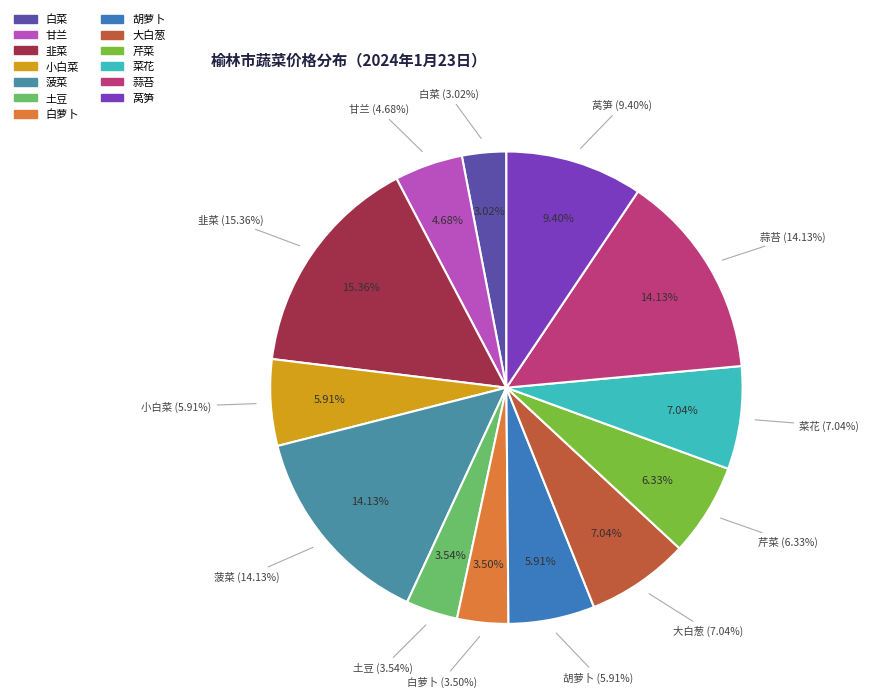

How much of the chart is everything except 莴笋?

90.6%